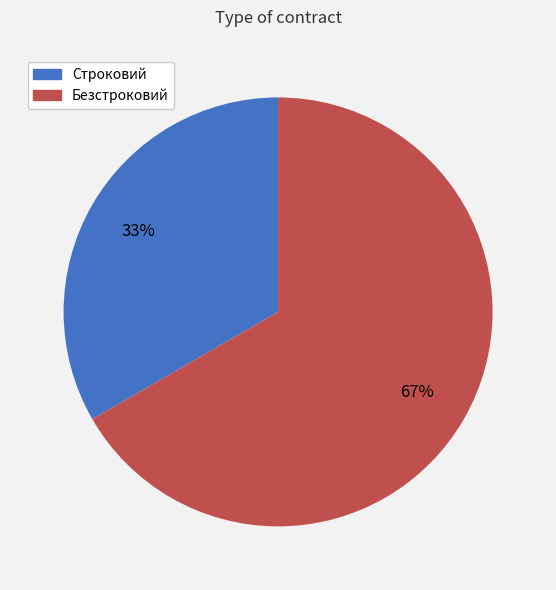

Count the number of slices in the pie.

2